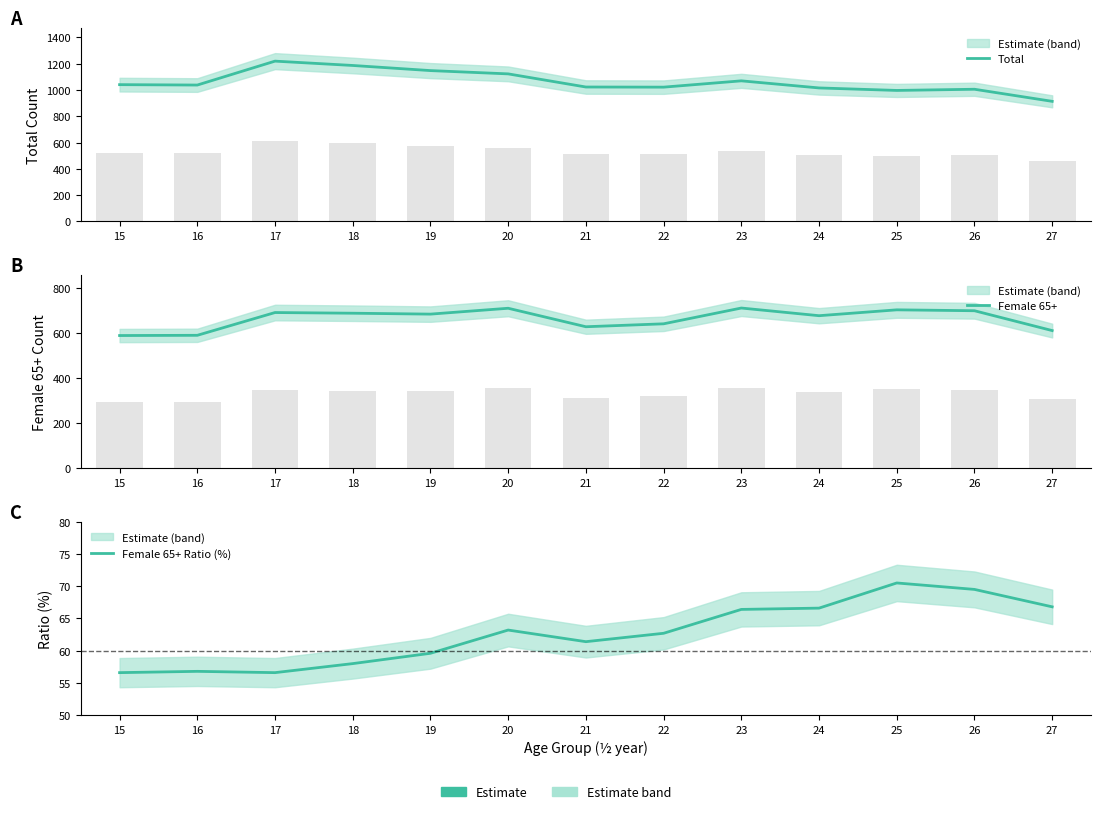

At which label does Female 65+ Ratio (%) first exceed 62?

20